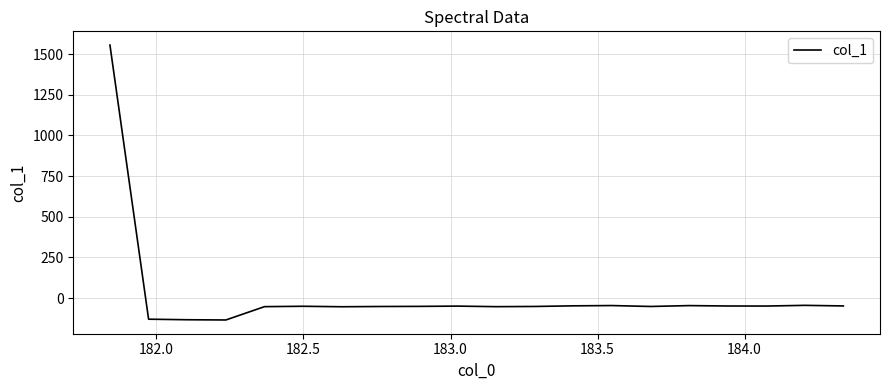

What is the difference between the maximum and minimum values?

1690.0